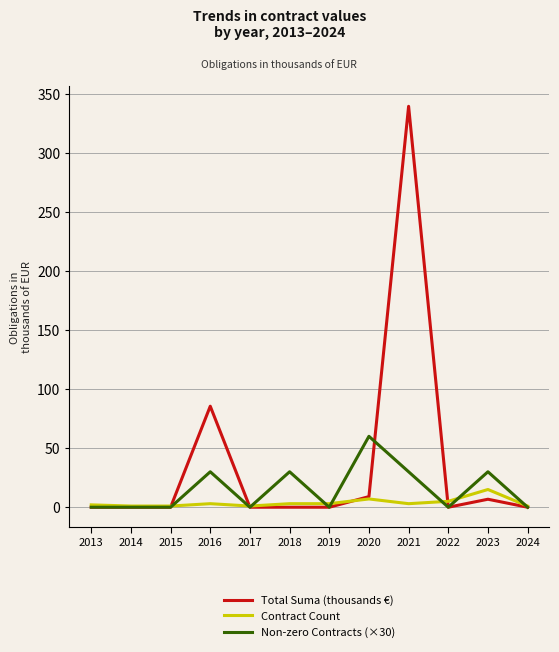

Count the Non-zero Contracts (×30) values in the range 0 to 30.

11